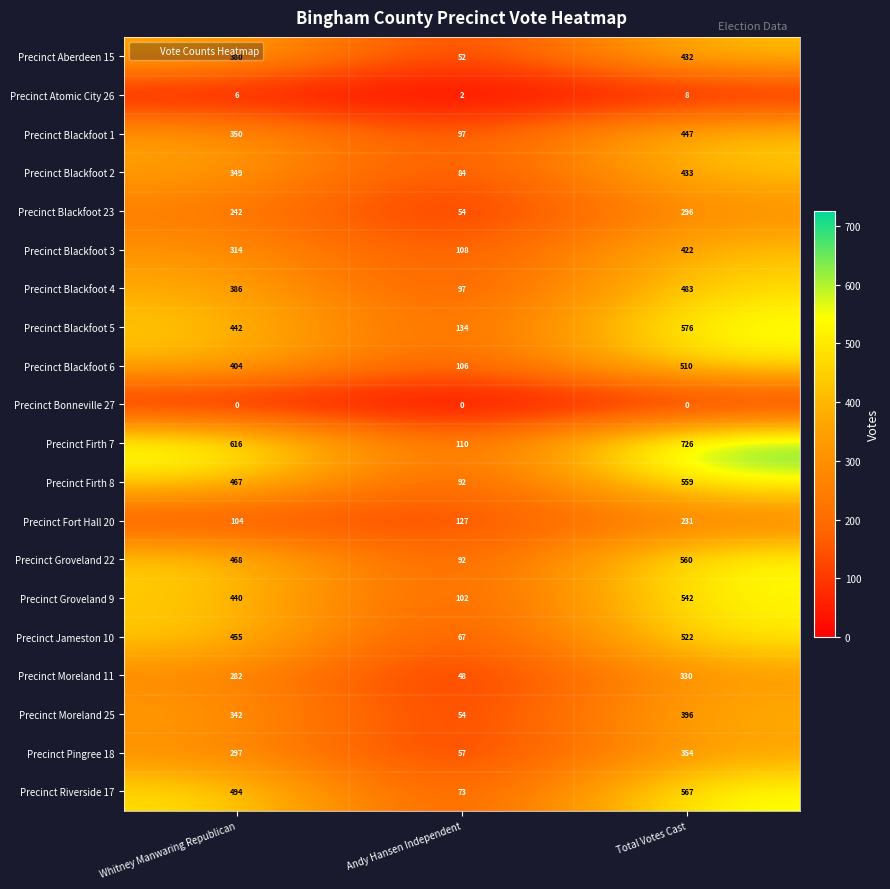

Which series has the largest range (max minus min)?

Precinct Firth 7